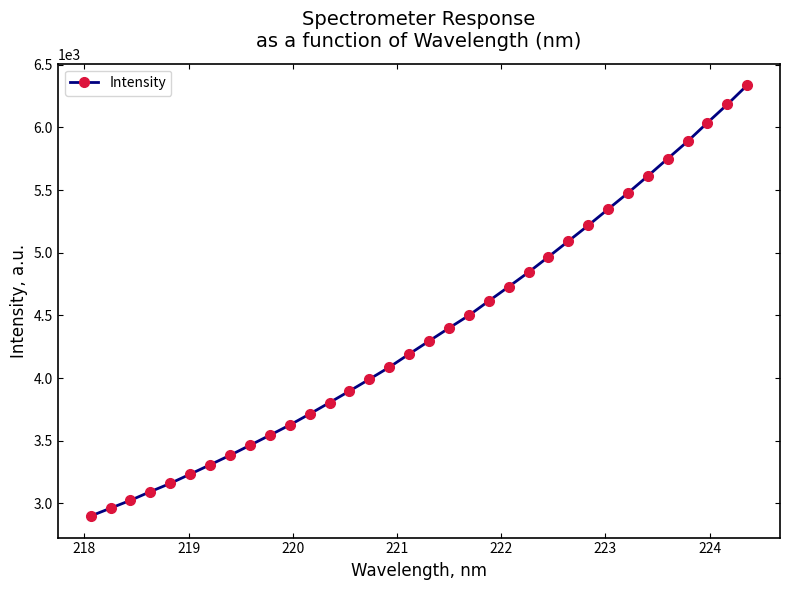

What is the maximum value shown in the chart?

6336.5